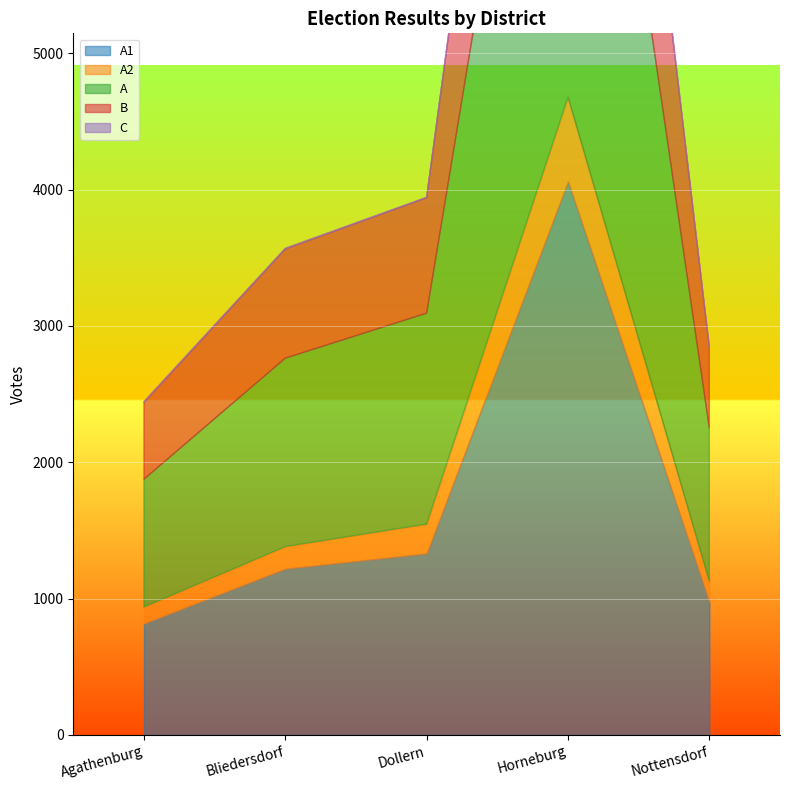

Reading left to right, extract all data points from this chart.

A1: 817	1219	1331	4060	975
A2: 121	163	216	619	151
A: 938	1382	1547	4679	1126
B: 563	801	847	2270	592
C: 8	6	4	16	0